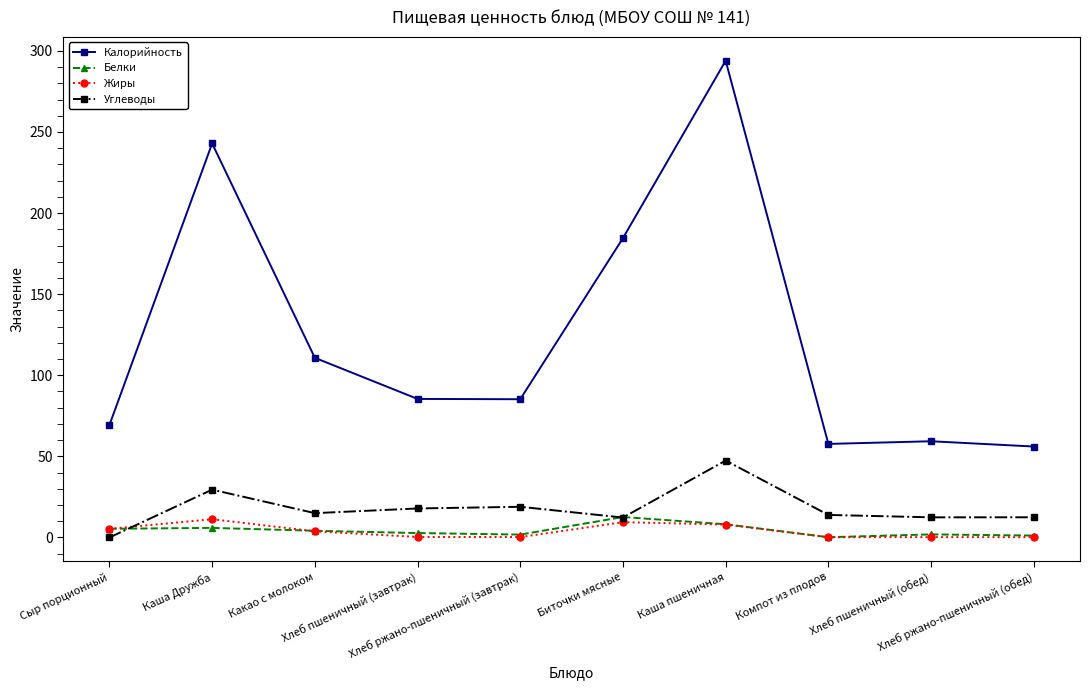

How many distinct data groups are displayed?

4